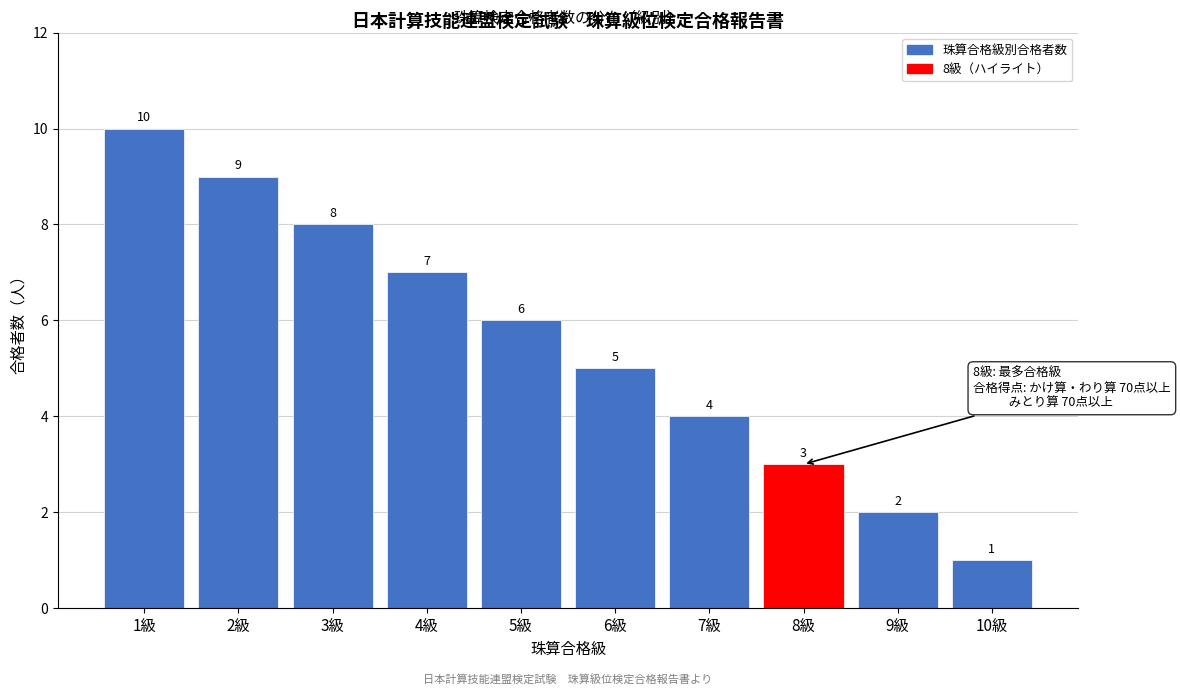

Reading right to left, what are all the values shown in this chart?

1	2	3	4	5	6	7	8	9	10